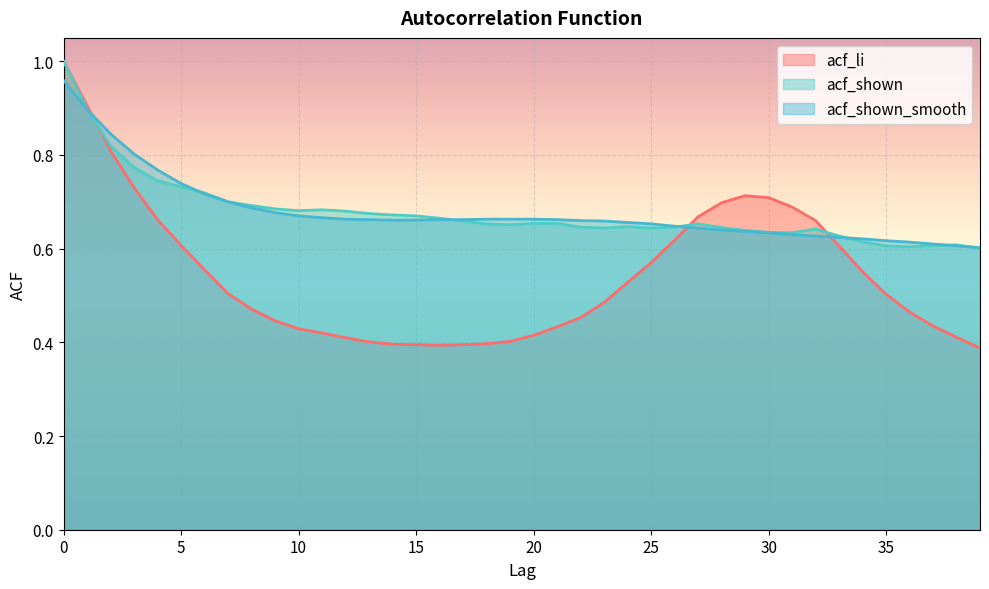

True or false: acf_li has a value of 0.4 at 21.

True